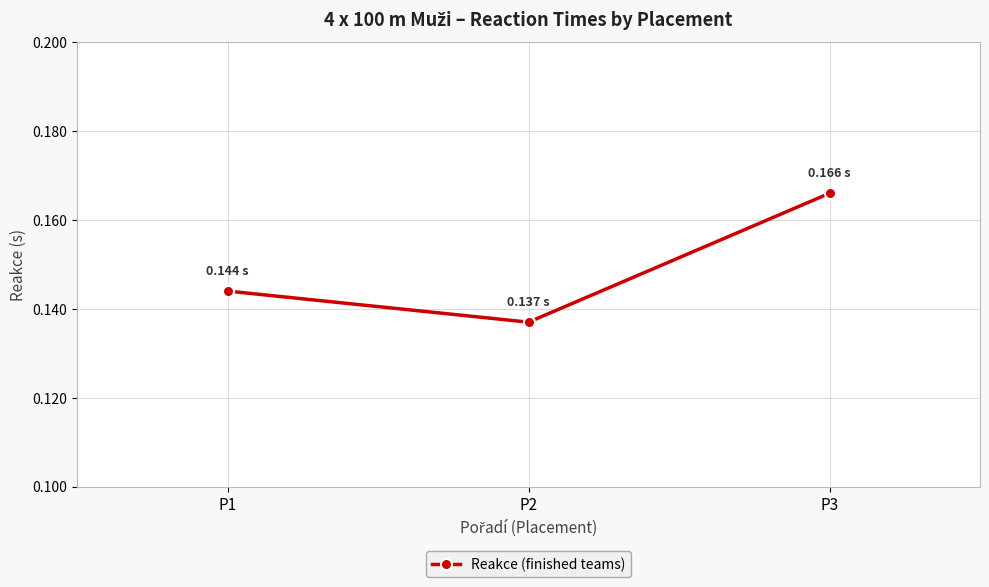

Count the number of categories in the chart.

3